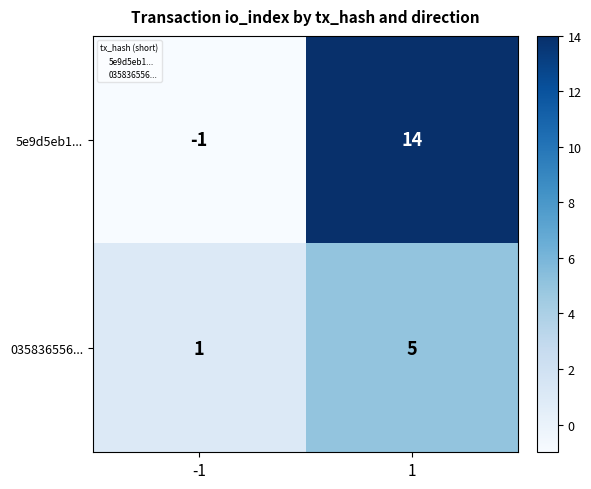

At how many categories does at least one series exceed 8?

1